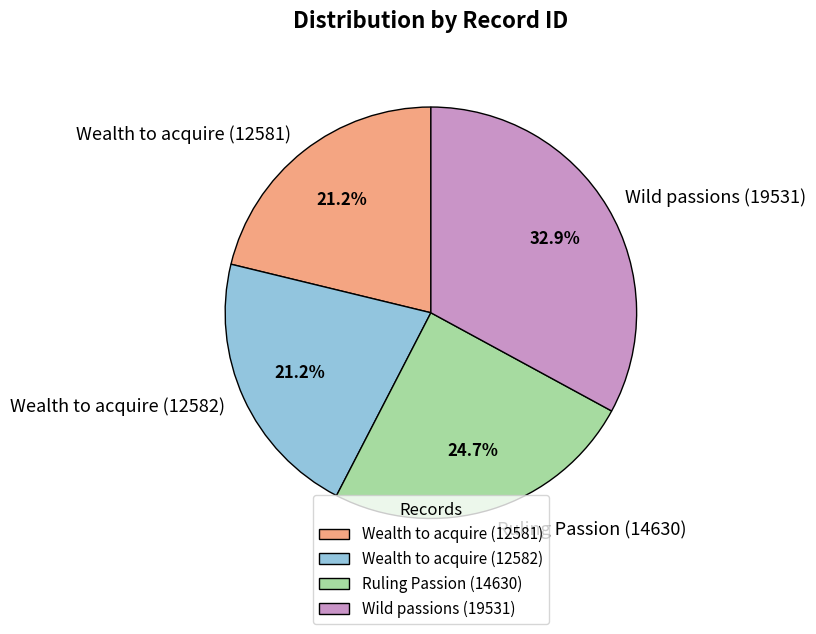

True or false: Wealth to acquire (12581) accounts for 21% of the total.

True